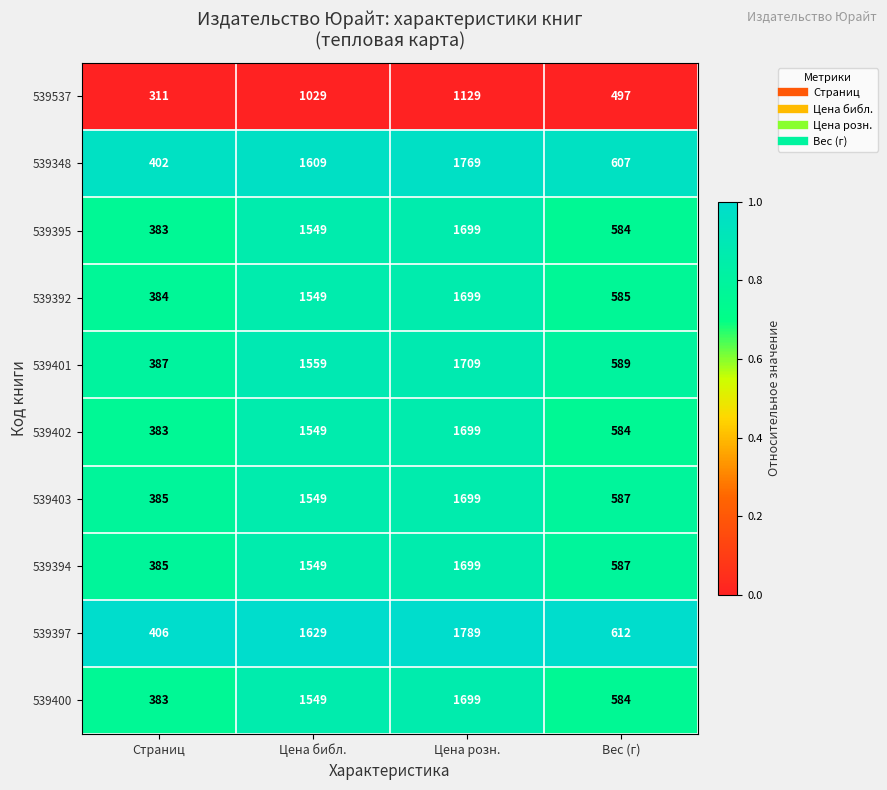

At which category is the sum across all series the highest?

Цена розн.